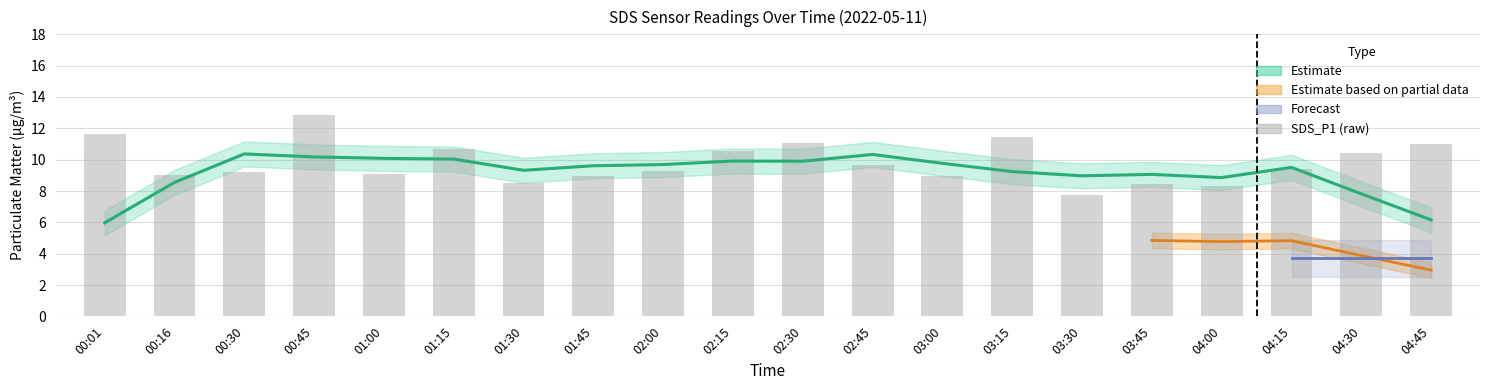

True or false: the data shows 9.1 at 01:00.

True